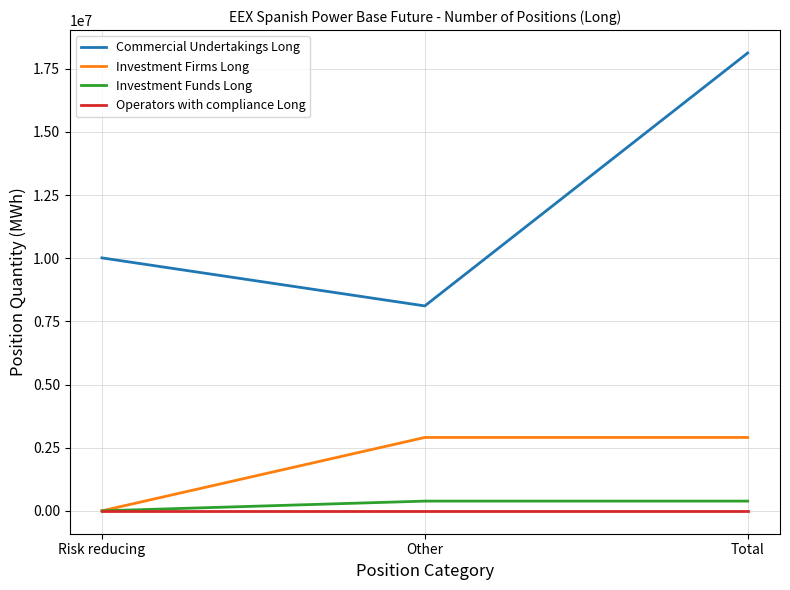

What is the total value across all series at Risk reducing?

10012028